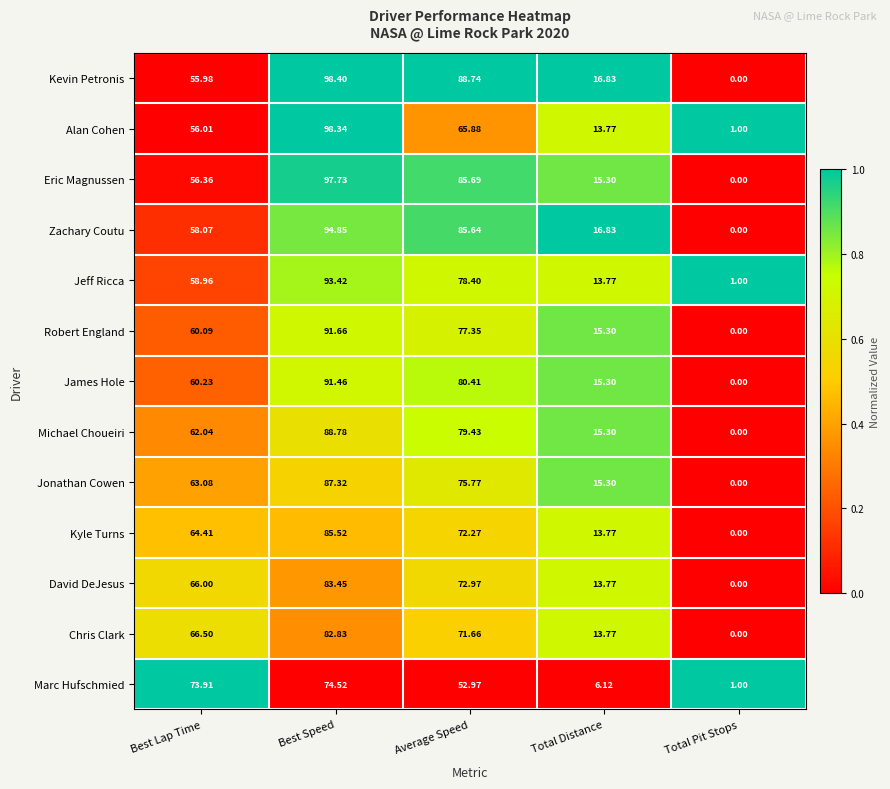

Where does the Zachary Coutu series first go above 58?

Best Lap Time